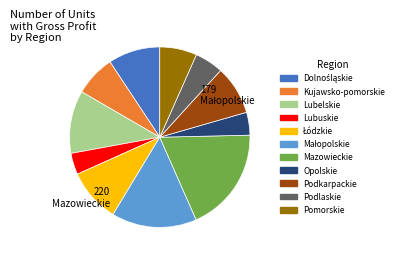

What is the ratio of the value at Kujawsko-pomorskie to the value at Pomorskie?

1.1